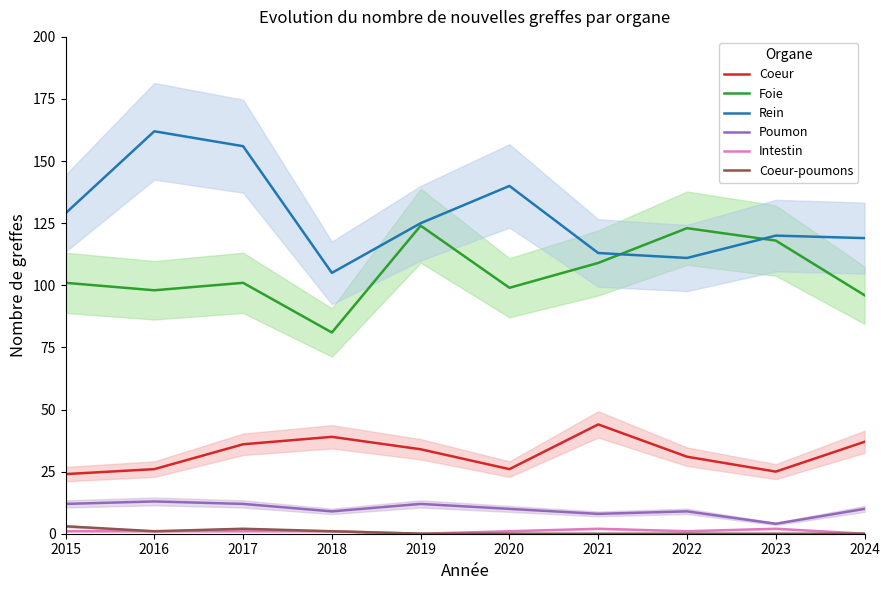

What is the approximate value of Coeur-poumons at 2016?

1